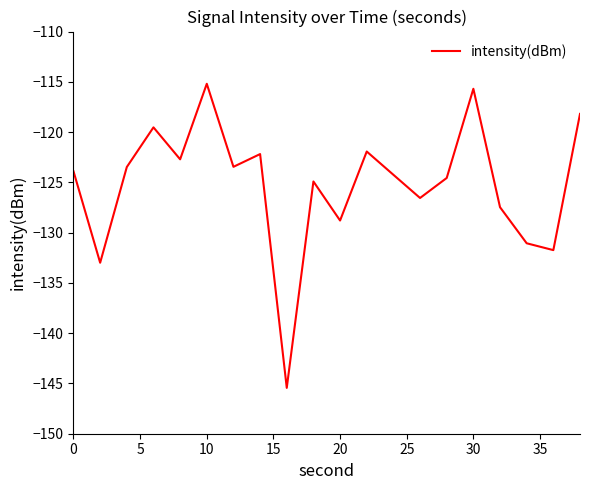

What is the maximum value shown in the chart?

-115.2